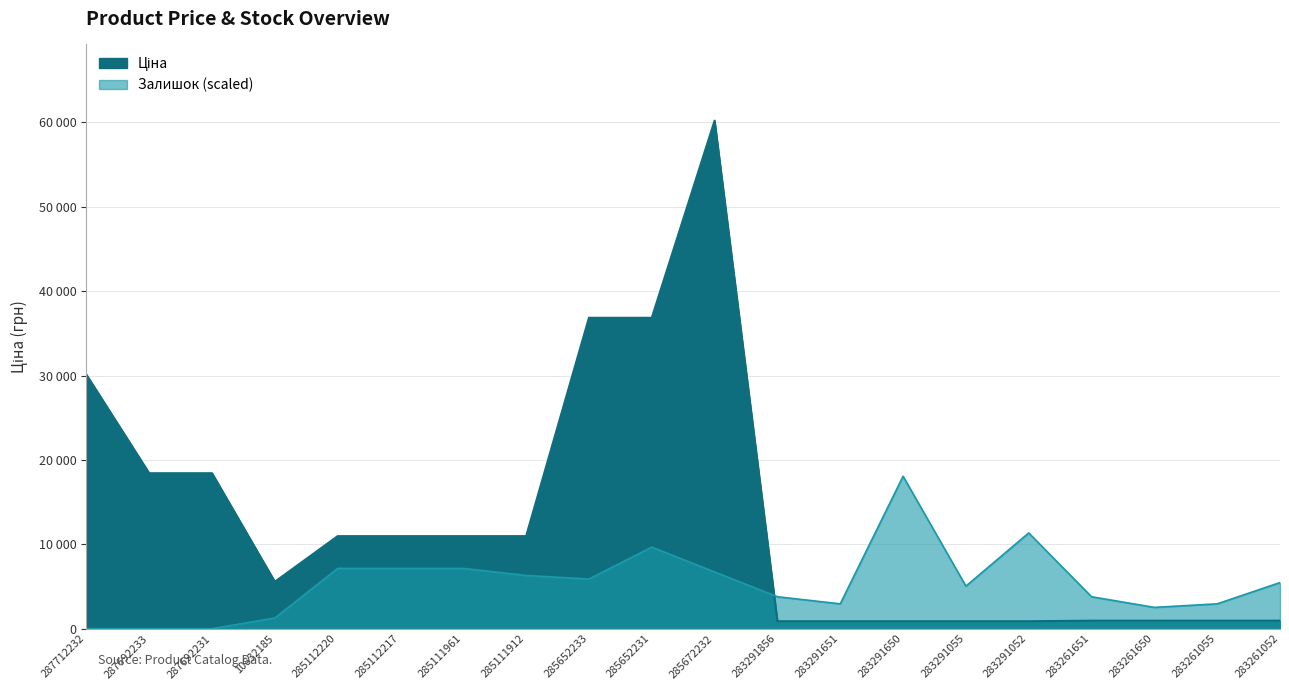

What is the value of the Залишок point at the 5th from the left?

7140.7